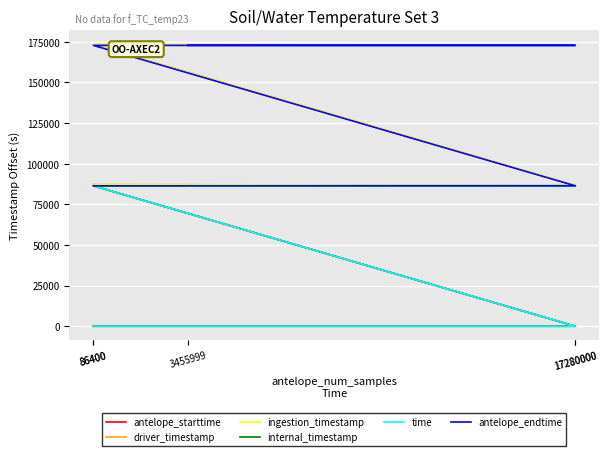

Reading left to right, list all the values displayed in this chart.

antelope_starttime: 0.0	0.0	86400.0	86400.0	86400.0
driver_timestamp: 87204.0	86605.6	173303.9	173004.3	173006.4
ingestion_timestamp: 87204.1	86608.3	173308.9	173008.5	173008.5
internal_timestamp: 0.0	0.0	86400.0	86400.0	86400.0
time: 0.0	0.0	86400.0	86400.0	86400.0
antelope_endtime: 86400.0	86400.0	172800.0	172800.0	172800.0